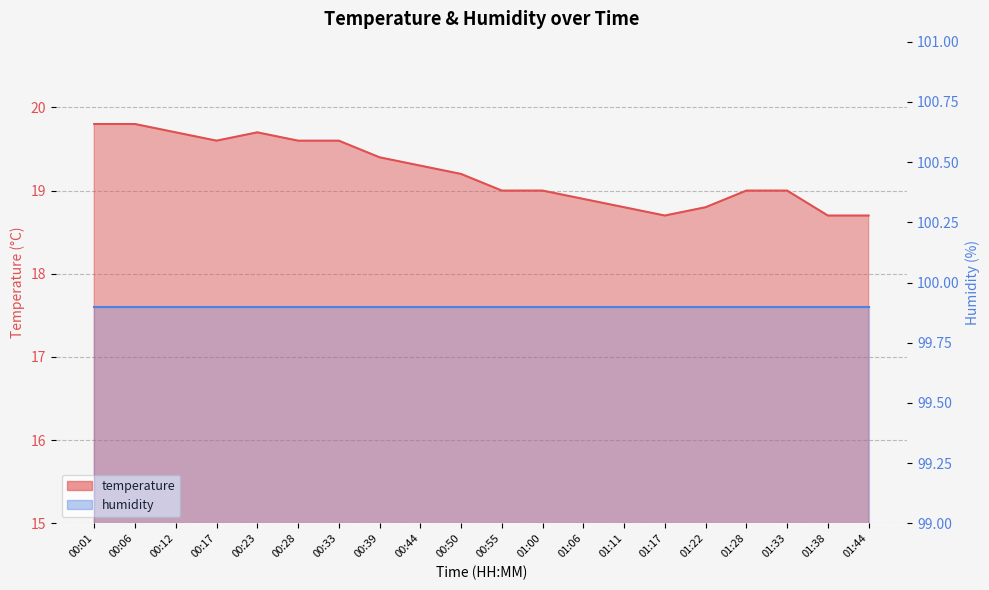

Does the chart display data point markers on the line(s)?

No